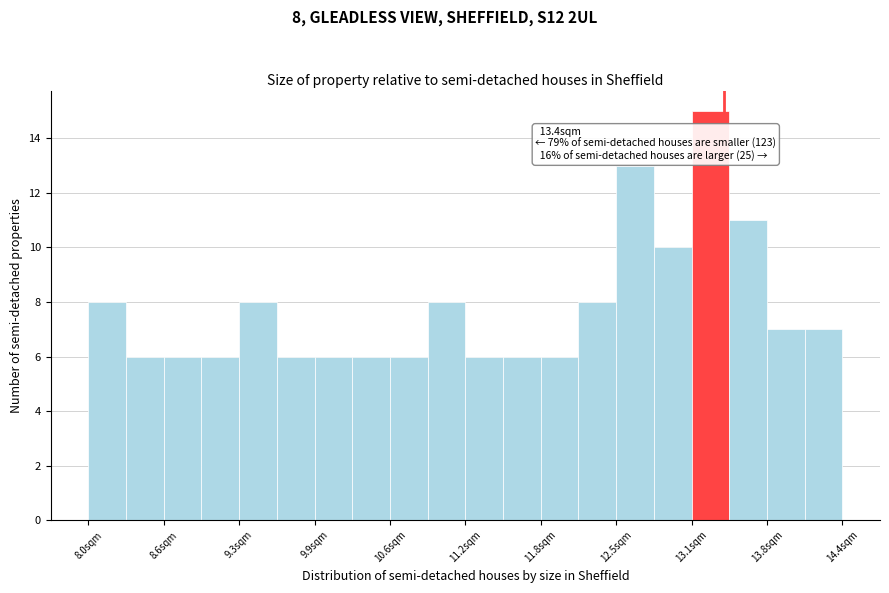

Around what value on the x-axis is the tallest bar? Give the approximate position of its centre, as read against the axis.

13.3